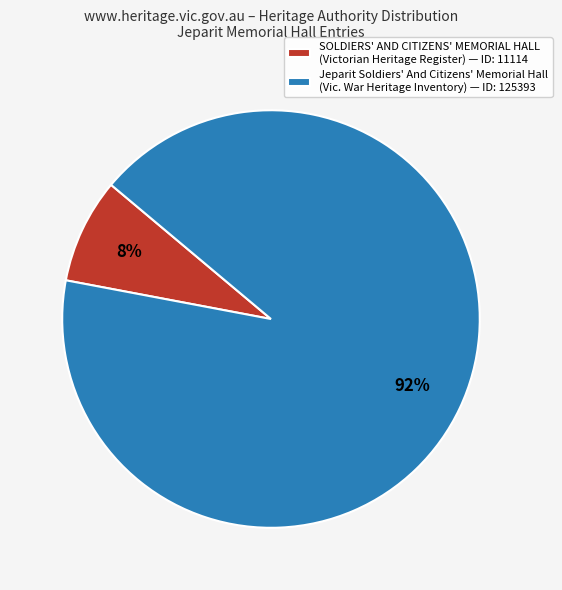

Do SOLDIERS' AND CITIZENS' MEMORIAL HALL (Victorian Heritage Register) and Jeparit Soldiers' And Citizens' Memorial Hall (Vic. War Heritage Inventory) together represent more than half of the pie?

Yes